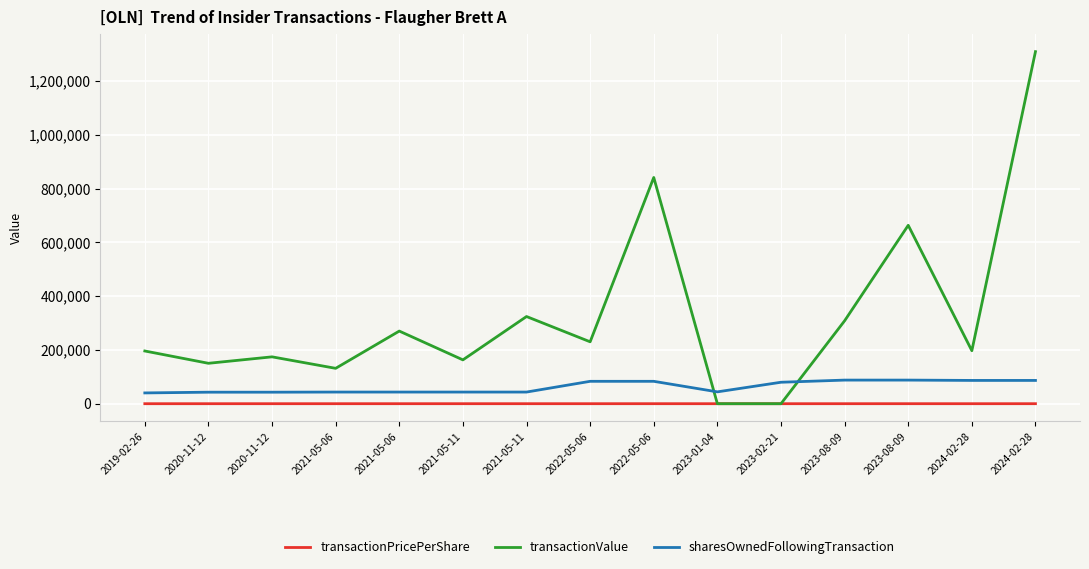

True or false: transactionPricePerShare and sharesOwnedFollowingTransaction intersect in this chart.

False